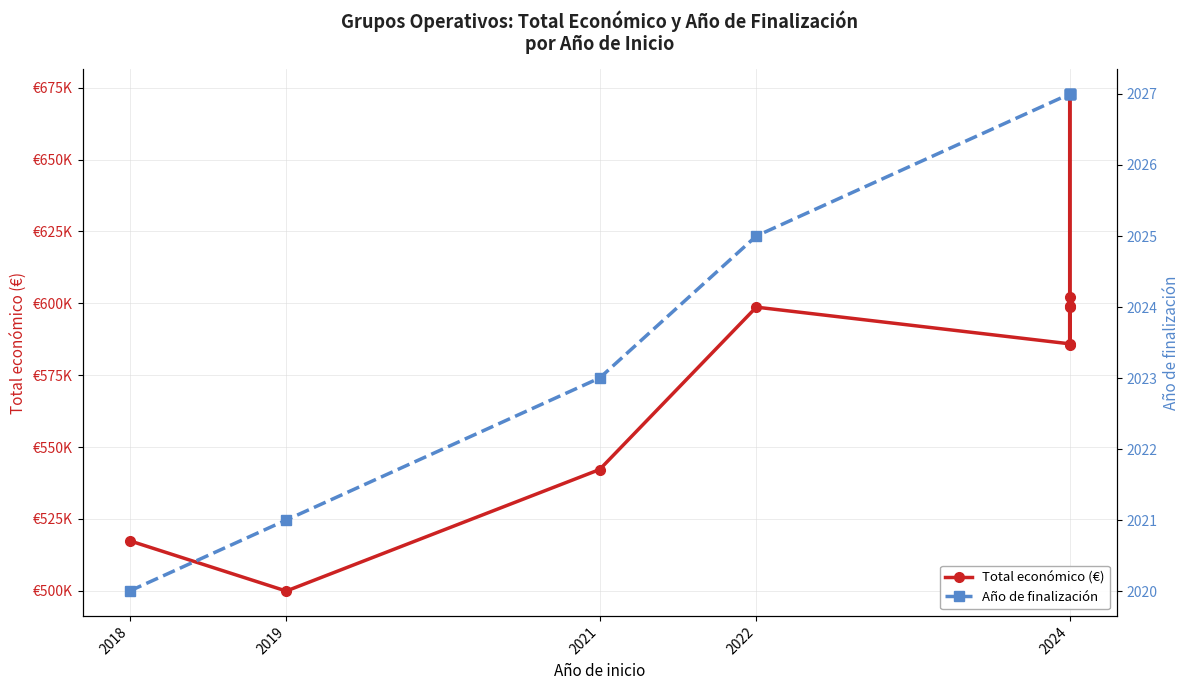

Which series has the largest total across all categories?

Total económico (€)